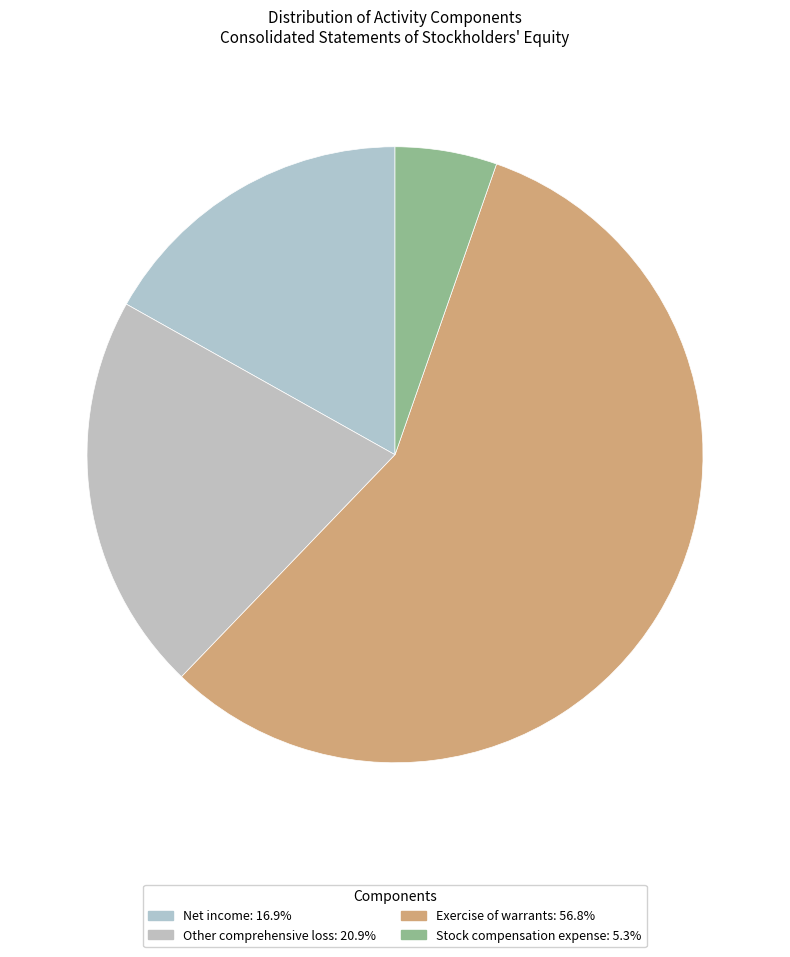

The Stock compensation expense slice represents 5% of the pie. True or false?

True